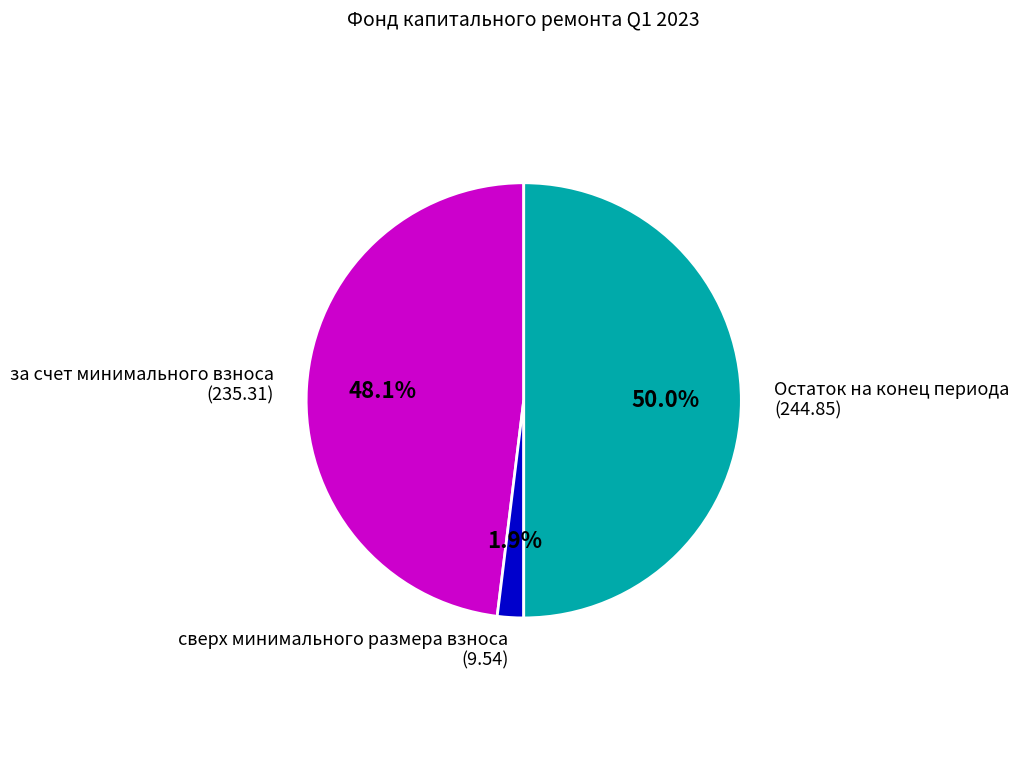

Between Остаток на конец периода (244.85) and сверх минимального размера взноса (9.54), which is larger?

Остаток на конец периода (244.85)